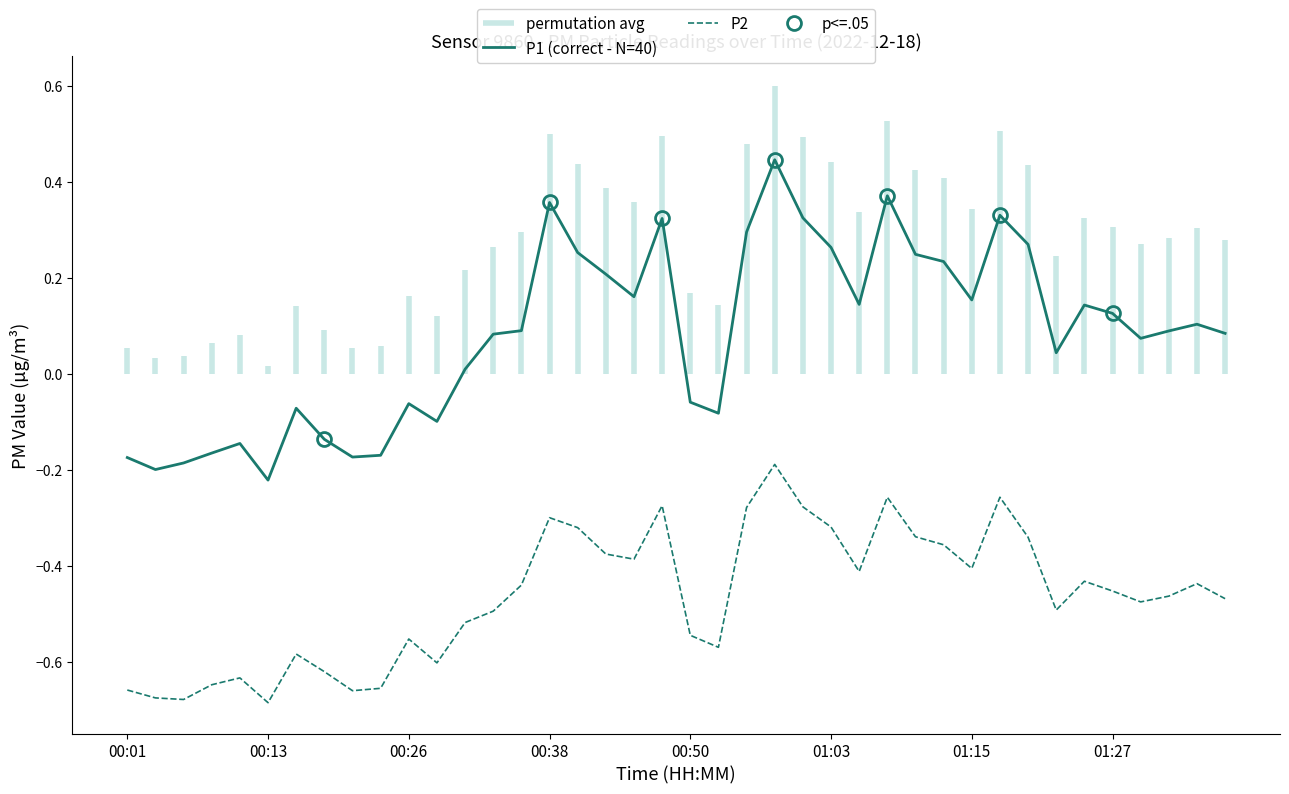

True or false: P1 (correct - N=40) and P2 cross at least once.

False